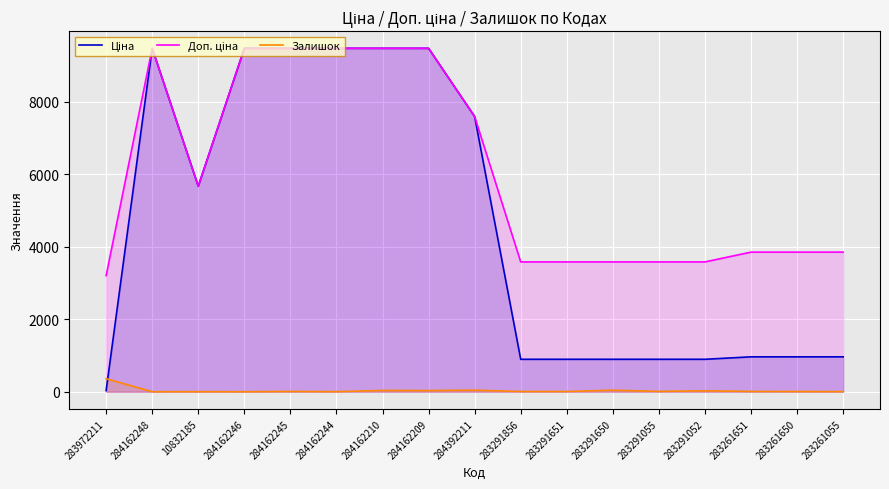

What is the spread (max minus min) of values at 283291650?

3540.6